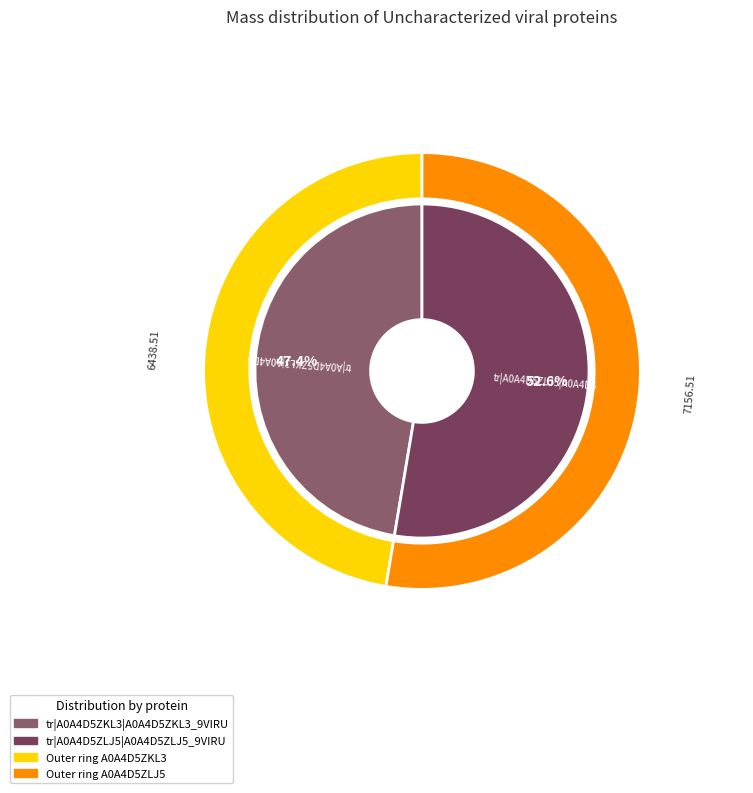

What is the majority slice?

tr|A0A4D5ZLJ5|A0A4D5ZLJ5_9VIRU